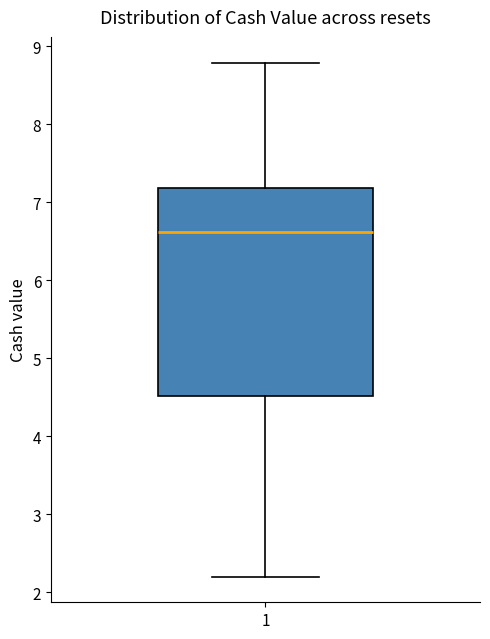

Where does the median line of the box at x = 1 sit on the y-axis? The values are not printed on the chart, so give them approximately, as read against the axis.

6.6